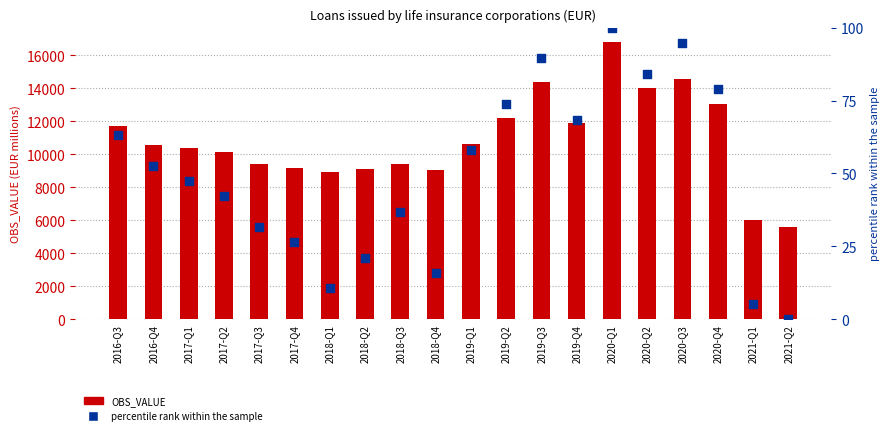

What is the total value across all series at 2016-Q3?

11759.0